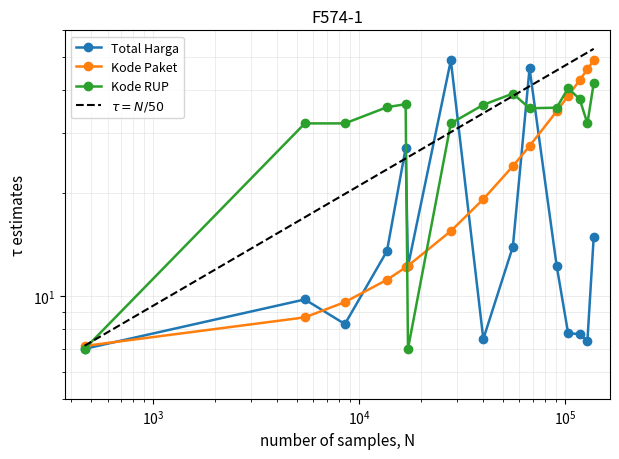

Does the chart display data point markers on the line(s)?

Yes